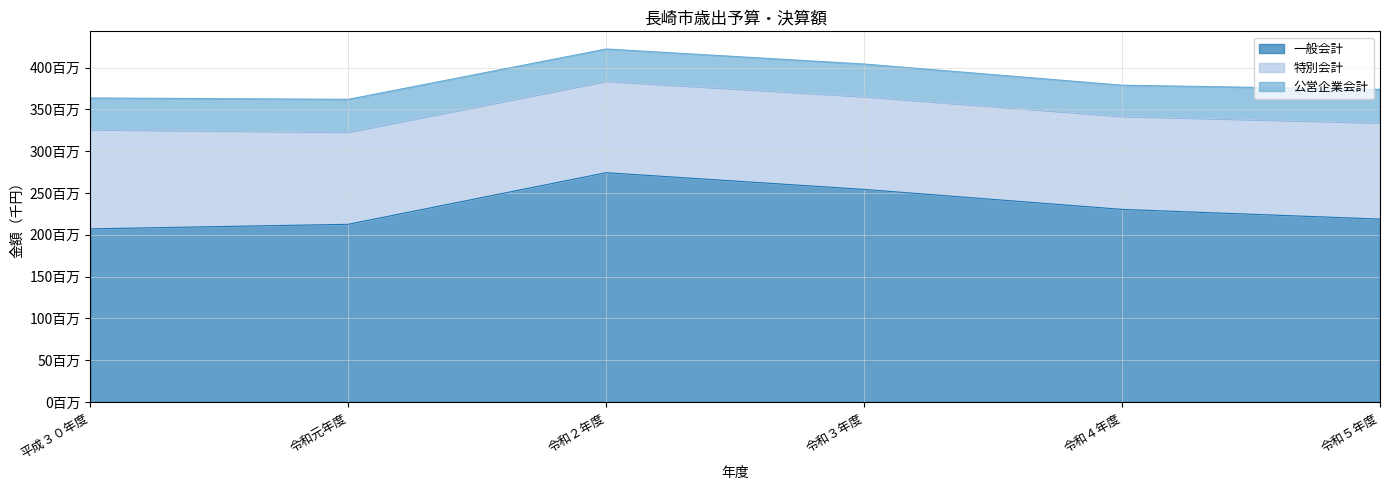

Read the 公営企業会計 value at 令和３年度, to the nearest 50.

38901600